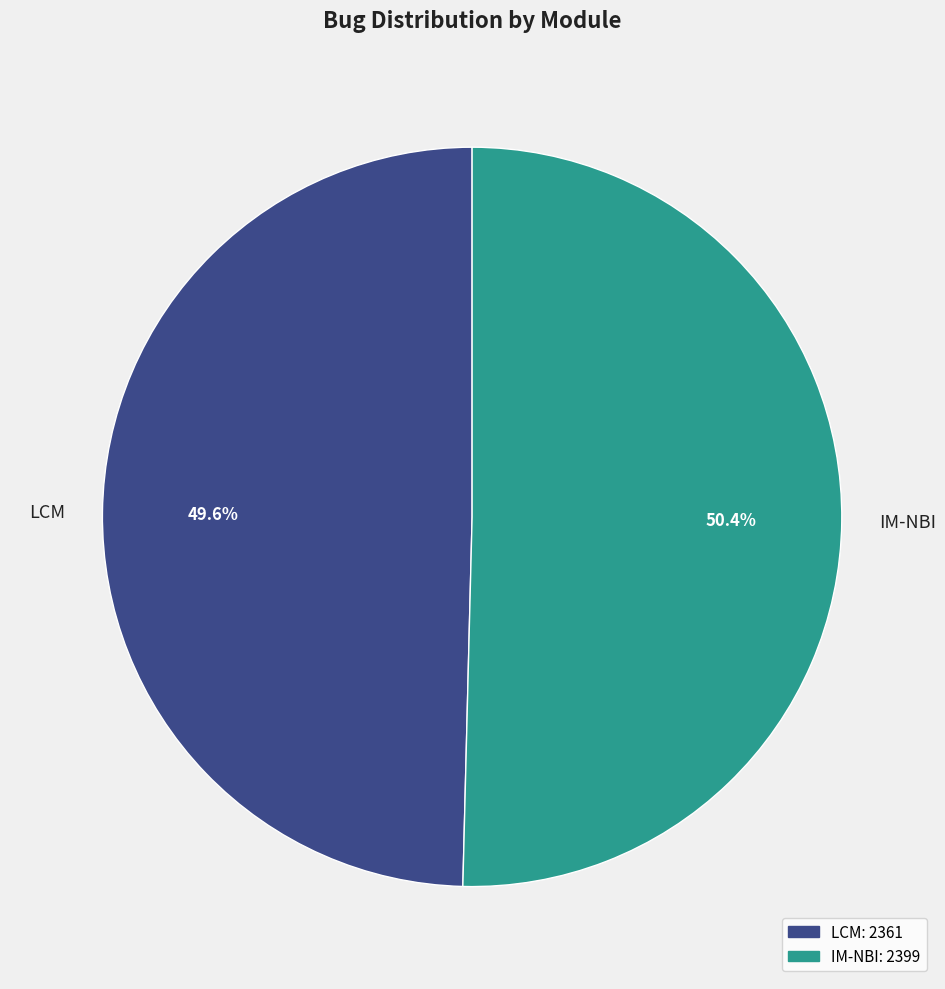

Rank the categories by value from lowest to highest.

LCM, IM-NBI